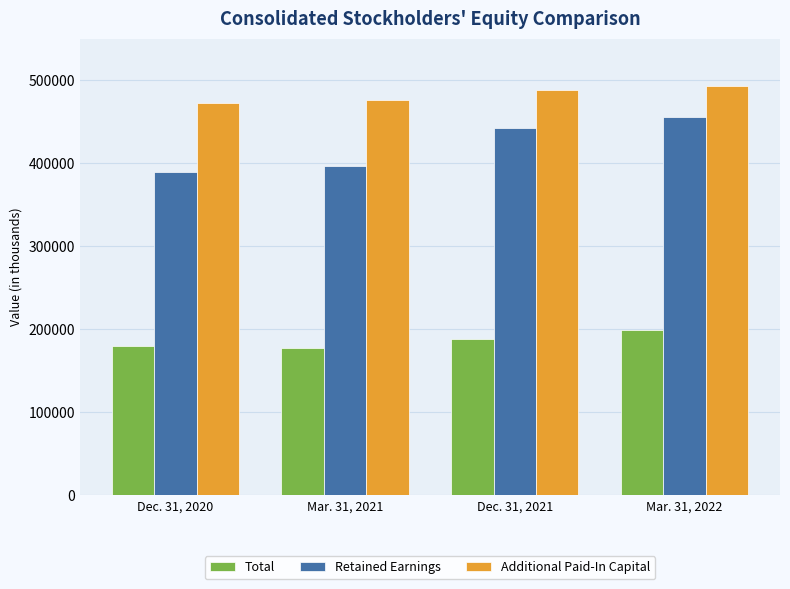

What is the maximum value shown in the chart?

492985